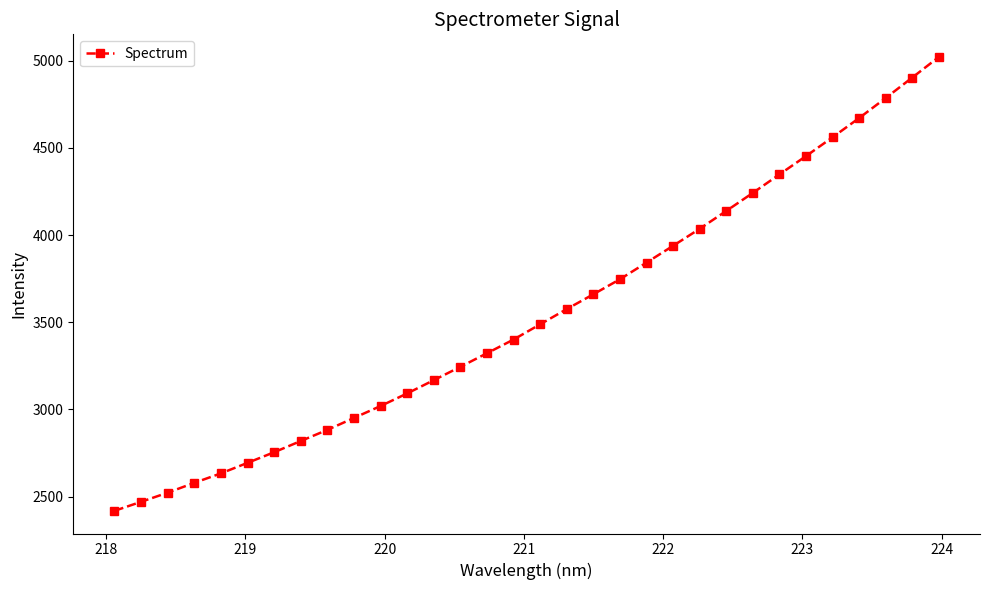

What is the smallest value displayed?

2418.1